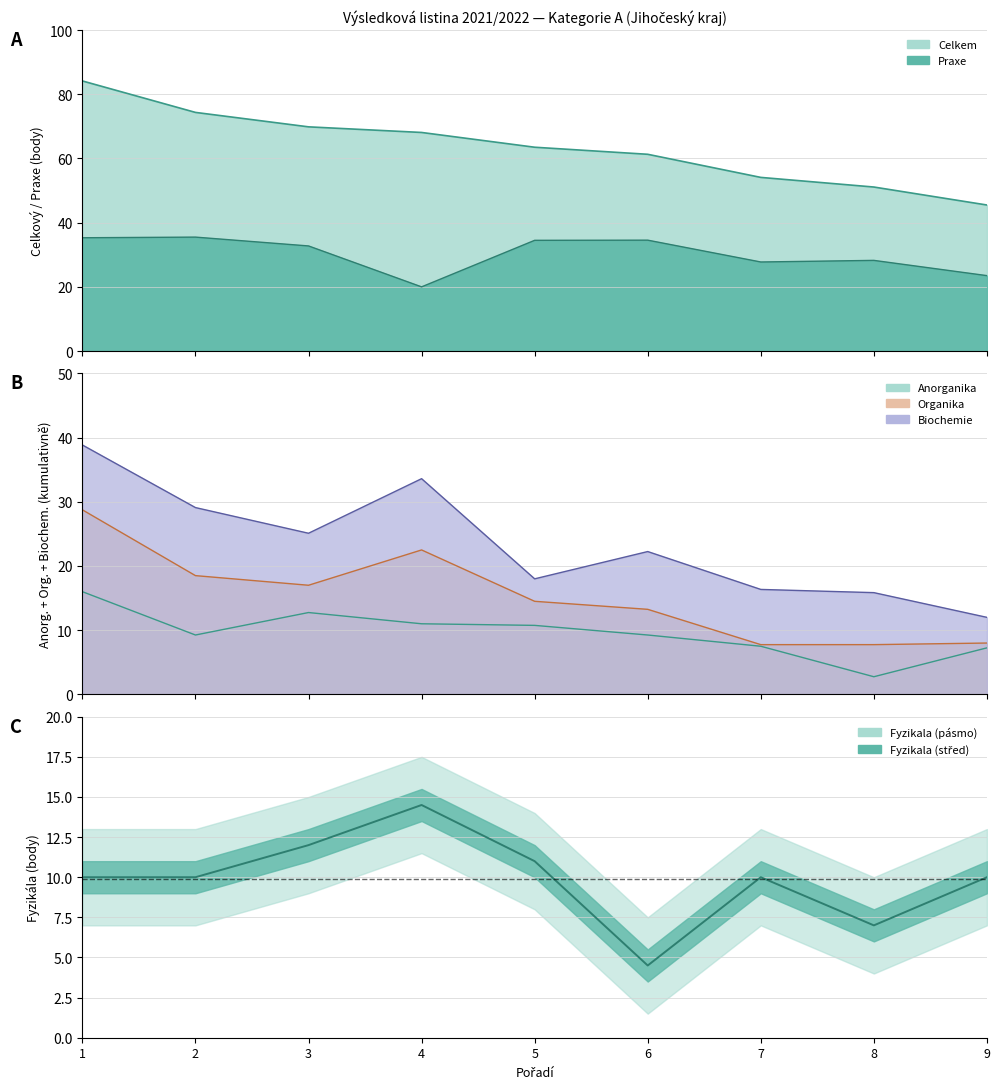

Does the chart have visible grid lines?

Yes